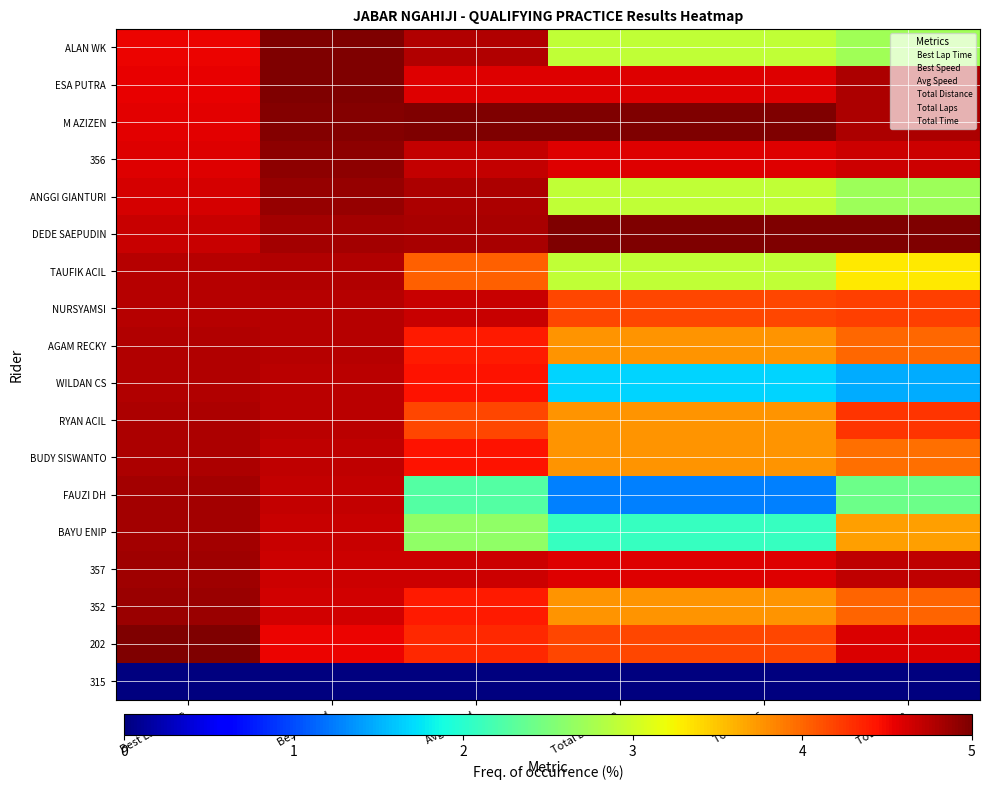

What is the spread (max minus min) of values at Best Lap Time?

1.0